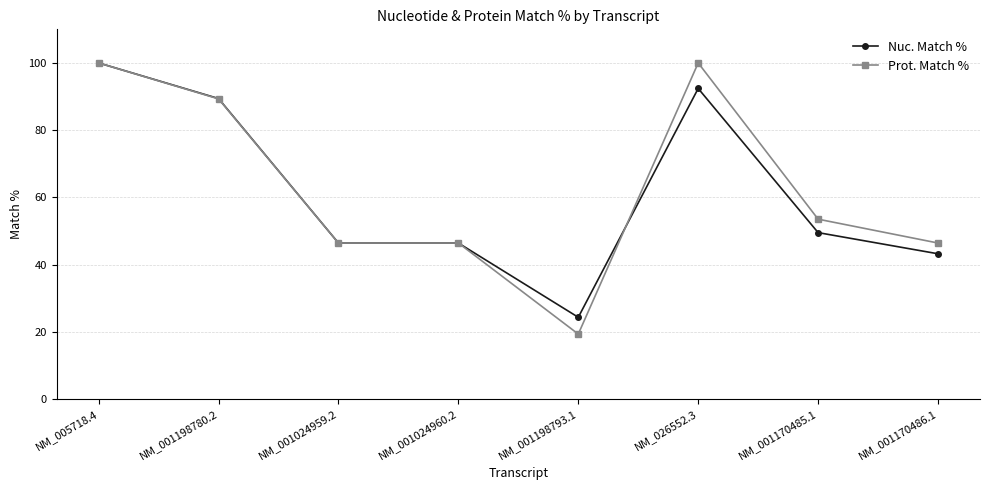

Rank the series at NM_026552.3 from highest to lowest value.

Prot. Match %, Nuc. Match %